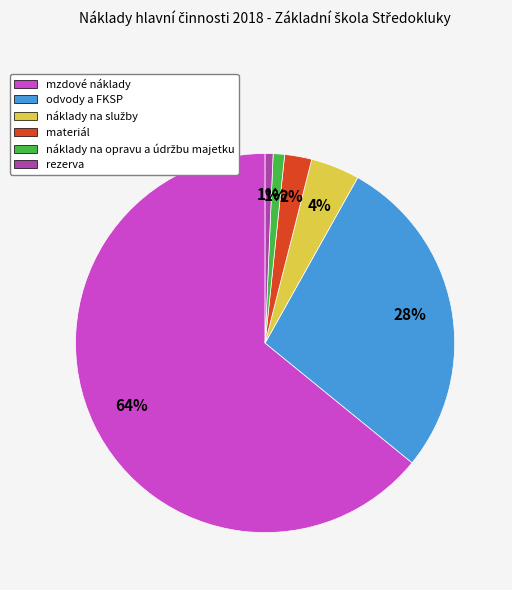

Is the sum of rezerva and materiál greater than half?

No